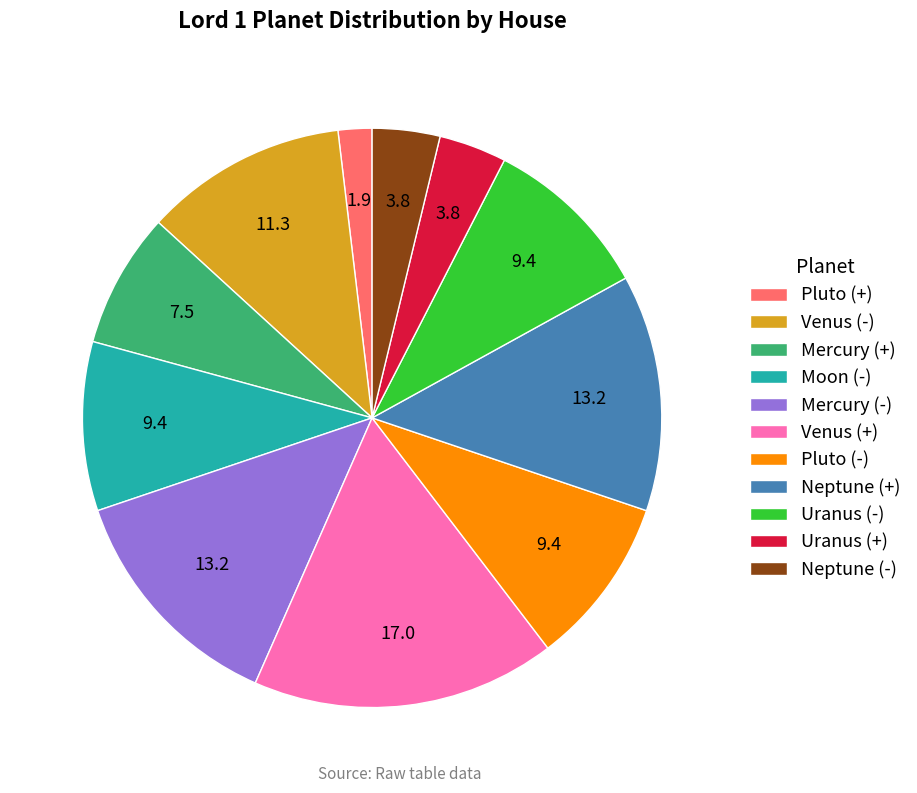

Between Moon (-) and Uranus (+), which is larger?

Moon (-)